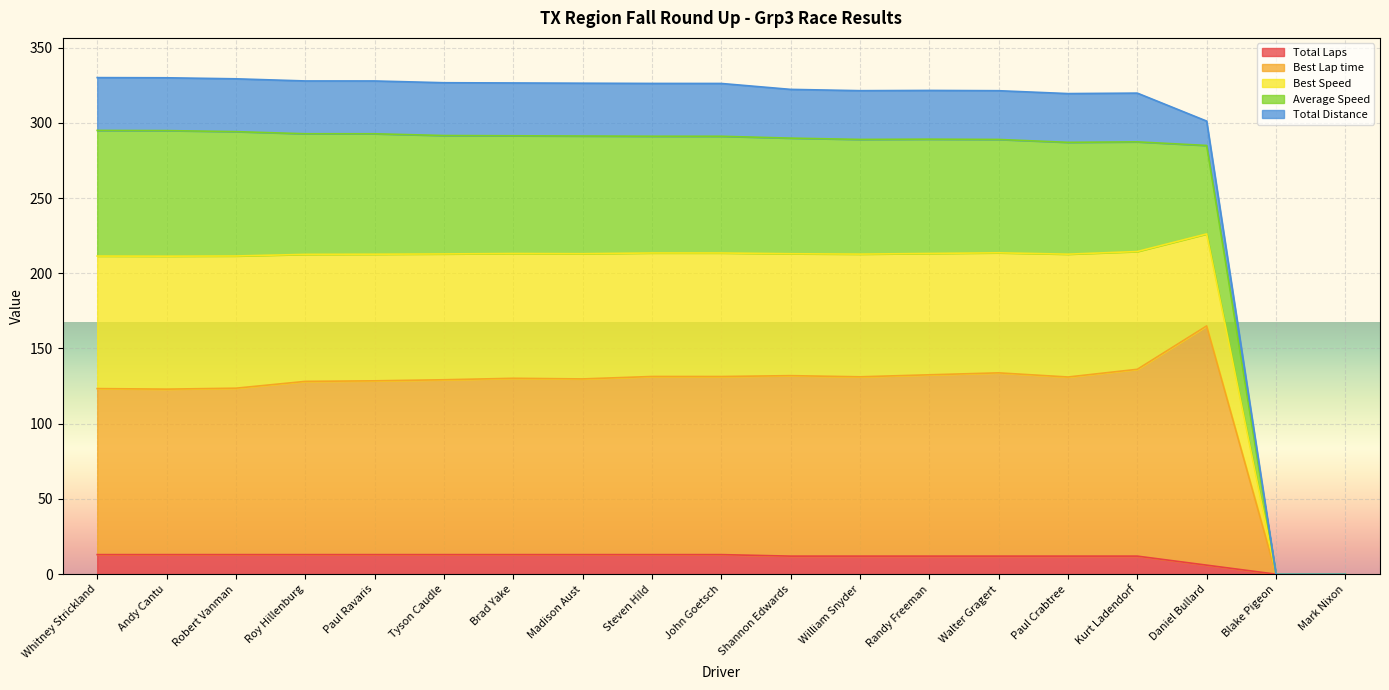

Is the value of Average Speed at Tyson Caudle greater than the value of Total Laps at Steven Hild?

Yes